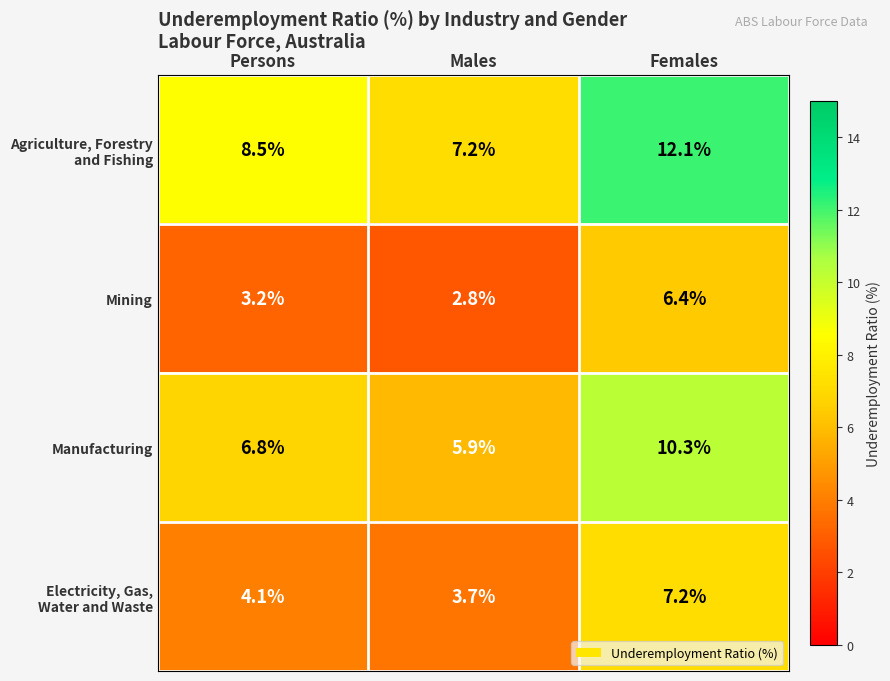

How many data points does each series have?

3